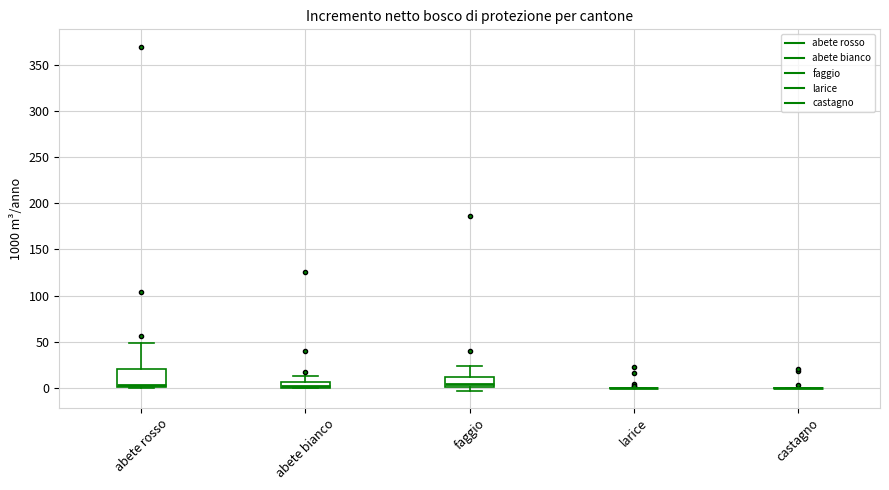

Comparing the boxes themselves (not the whiskers), which one is the tallest?

abete rosso